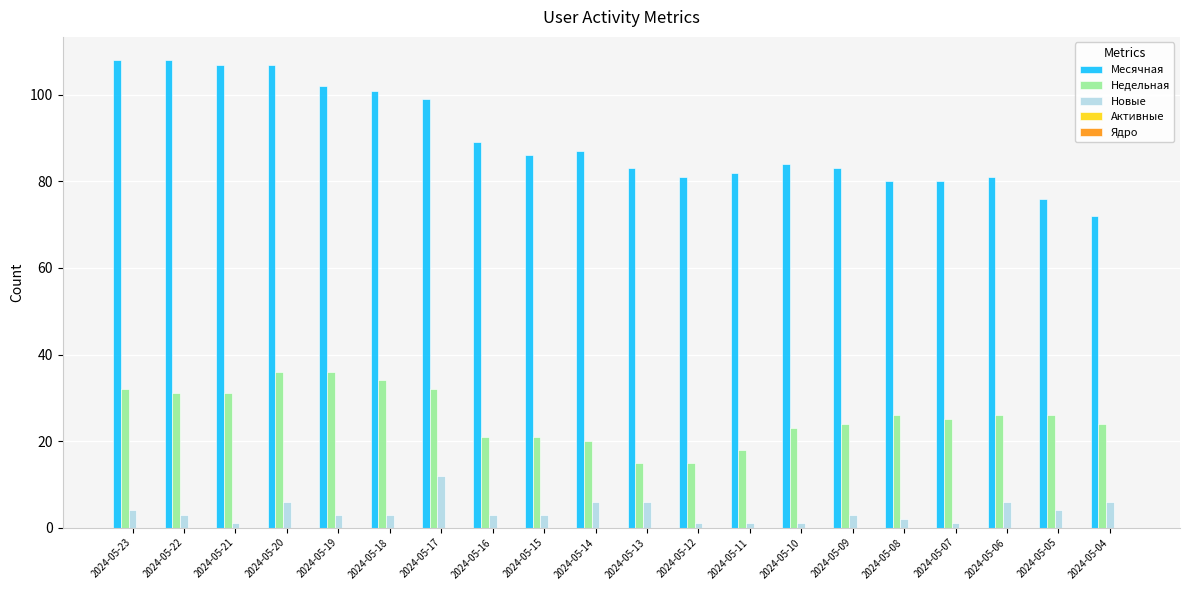

Which series has the largest range (max minus min)?

Месячная